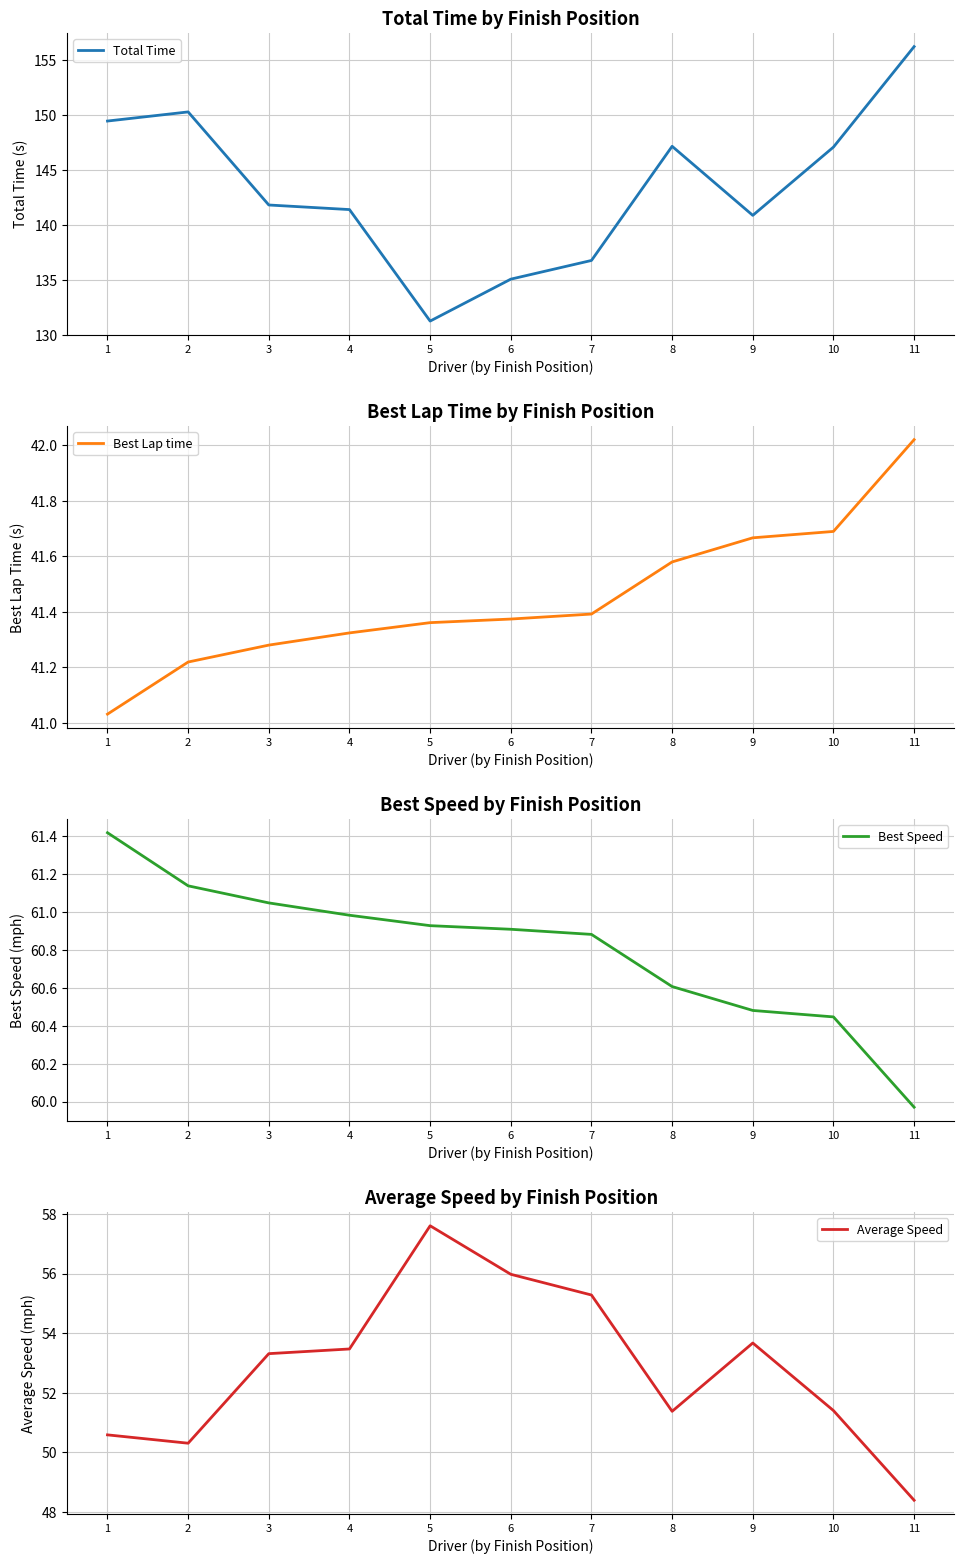

True or false: Total Time and Best Speed intersect in this chart.

False